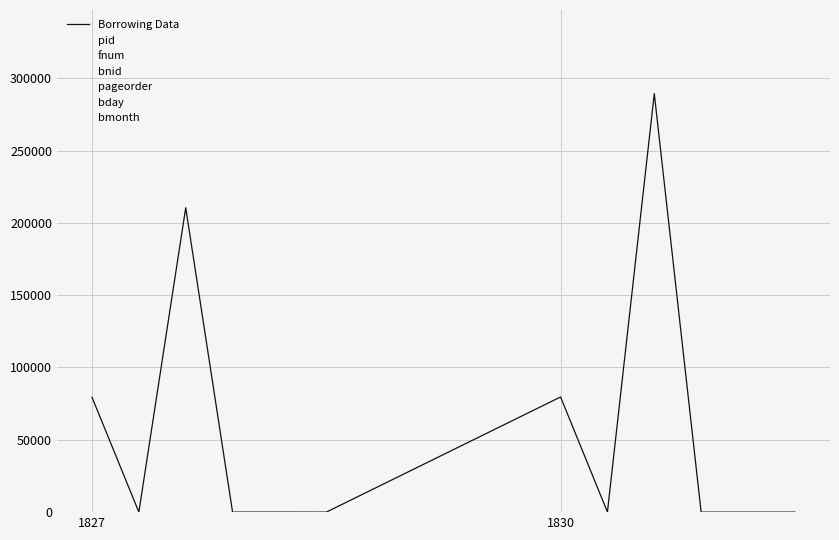

The bday series shows 9 at 1827. True or false?

False